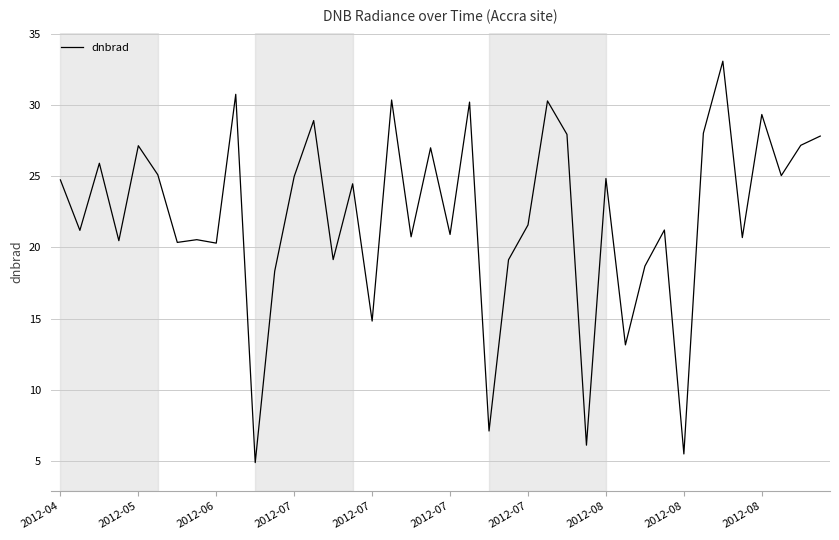

What is the minimum value shown in the chart?

4.9